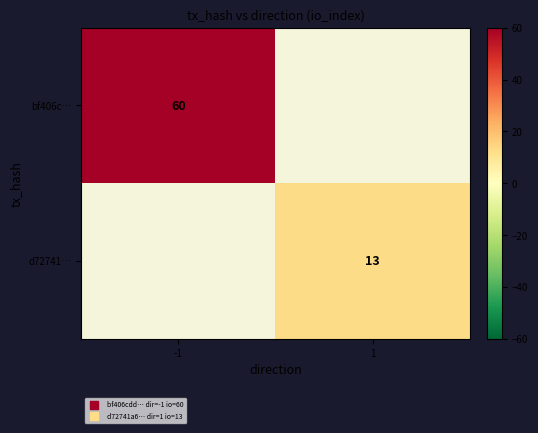

The value of d72741… at 1 is 13. True or false?

True